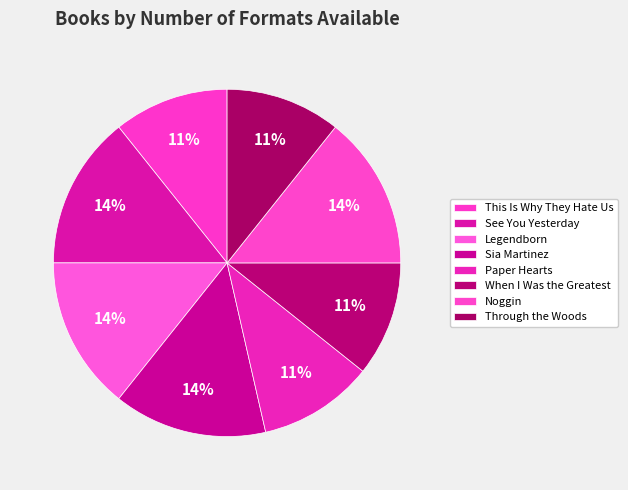

Which has a higher value, This Is Why They Hate Us or See You Yesterday?

See You Yesterday